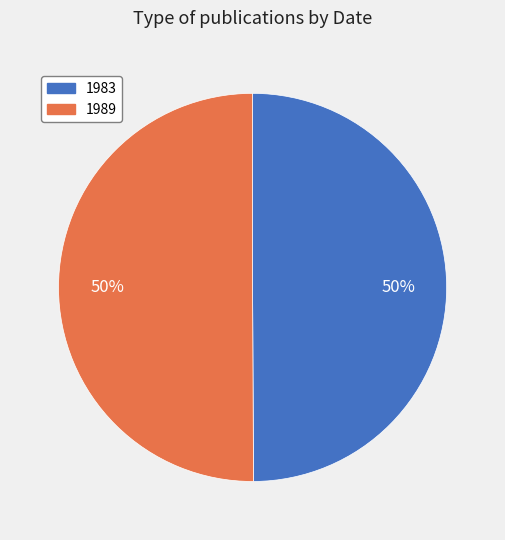

Count the number of slices in the pie.

2